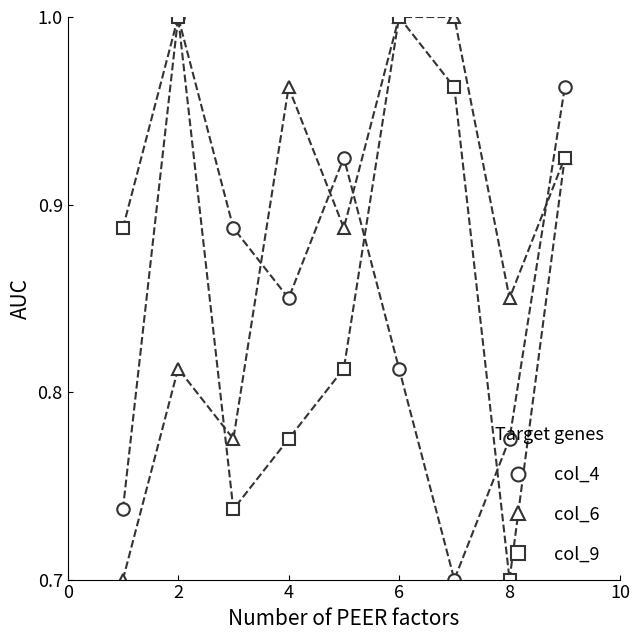

At how many categories does at least one series exceed 0?

9